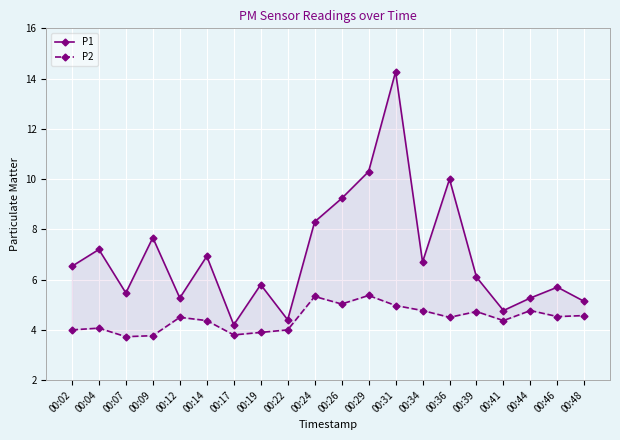

At how many categories does at least one series exceed 5?

17